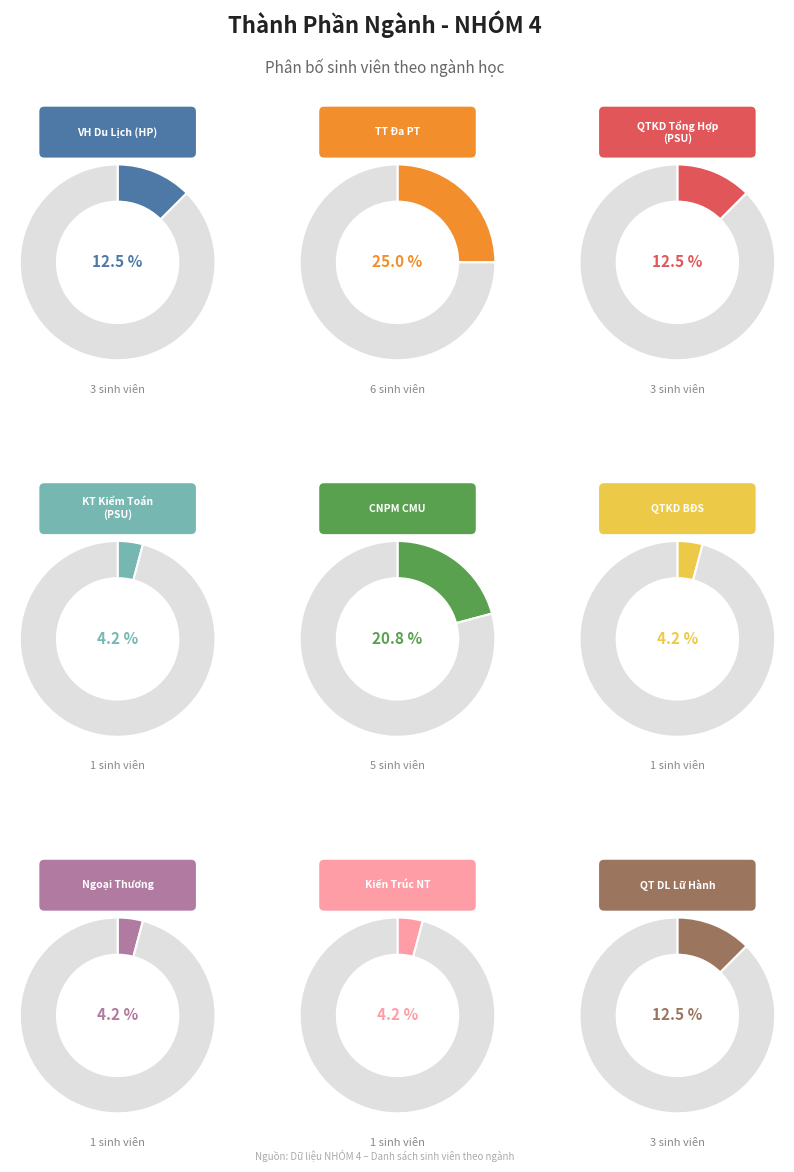

What is the total percentage of Quản Trị Kinh Doanh Tổng Hợp (PSU) and Quản Trị Du Lịch Lữ Hành?

25.0%